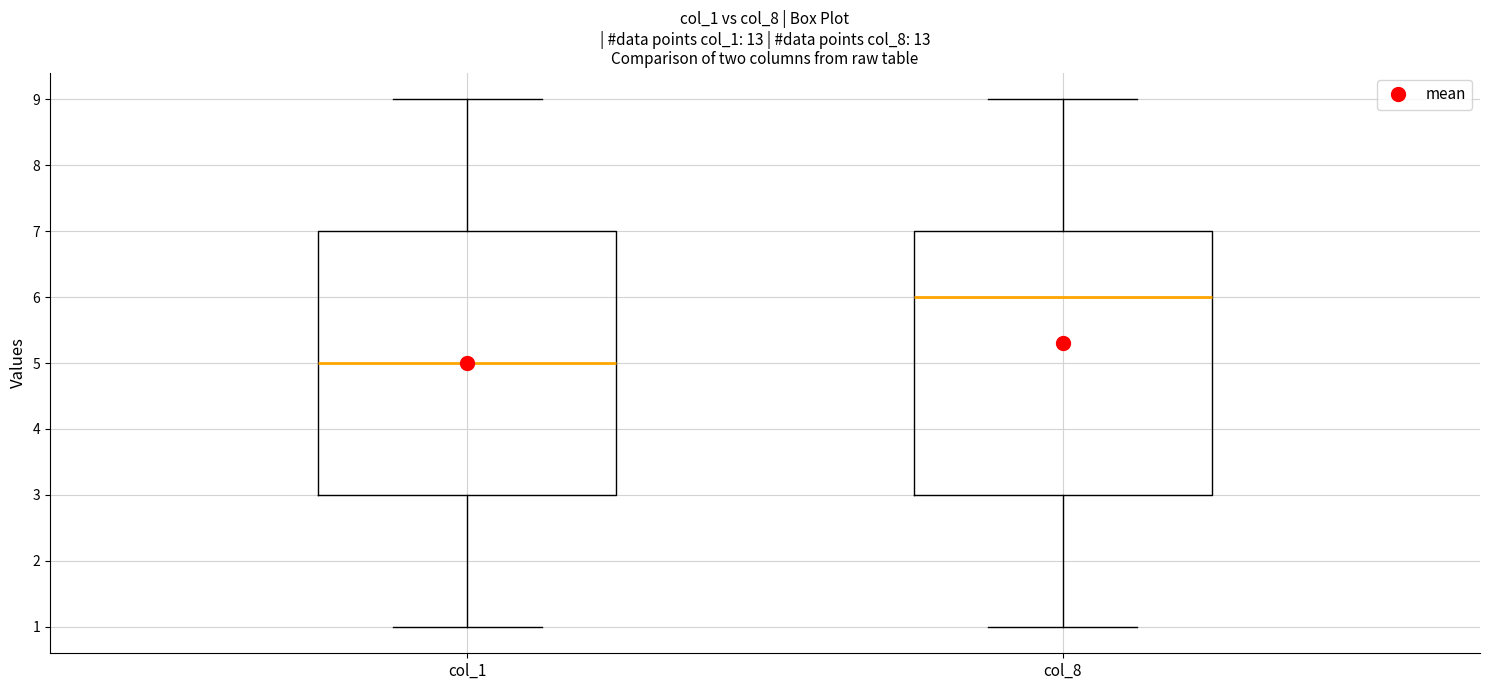

Which box's median line is the lowest?

col_1